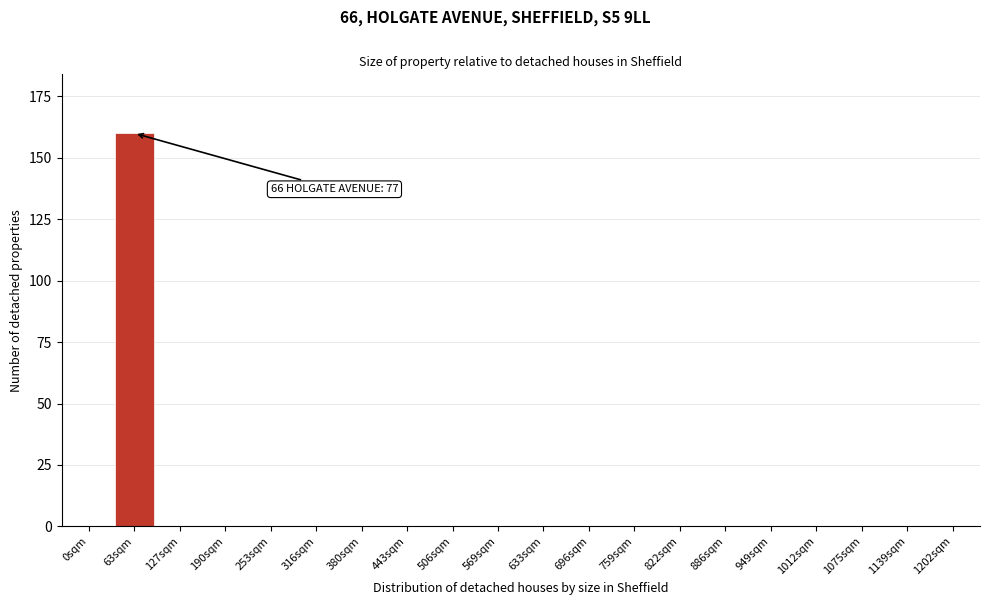

Reading left to right, what are all the values shown in this chart?

0sqm=0	63sqm=160	127sqm=0	190sqm=0	253sqm=0	316sqm=0	380sqm=0	443sqm=0	506sqm=0	569sqm=0	633sqm=0	696sqm=0	759sqm=0	822sqm=0	886sqm=0	949sqm=0	1012sqm=0	1075sqm=0	1139sqm=0	1202sqm=0